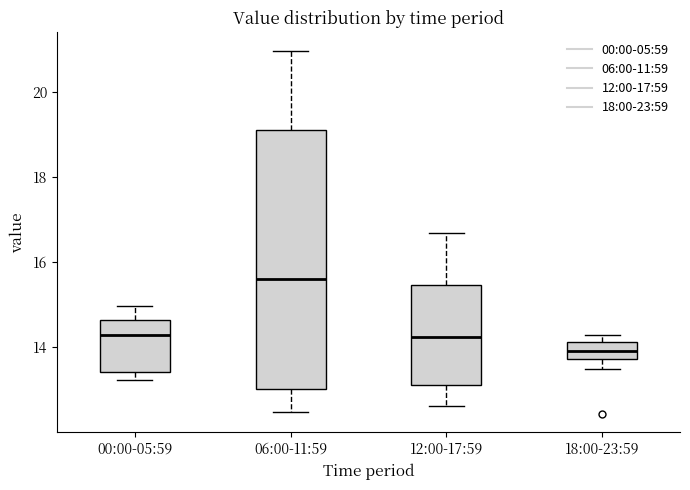

Where does the median line of the box for 06:00-11:59 sit on the y-axis? The values are not printed on the chart, so give them approximately, as read against the axis.

15.6